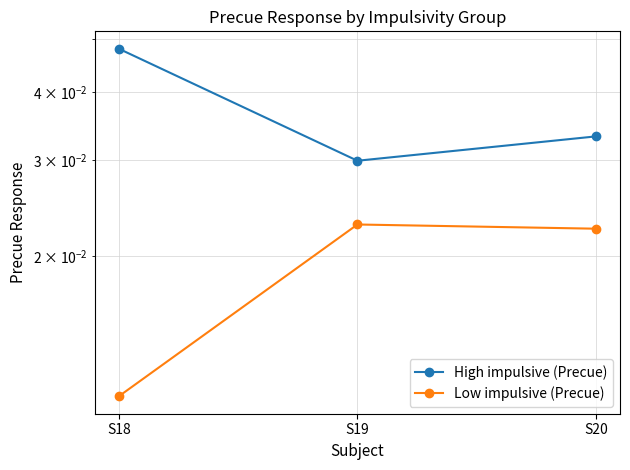

How many lines are shown in the chart?

2